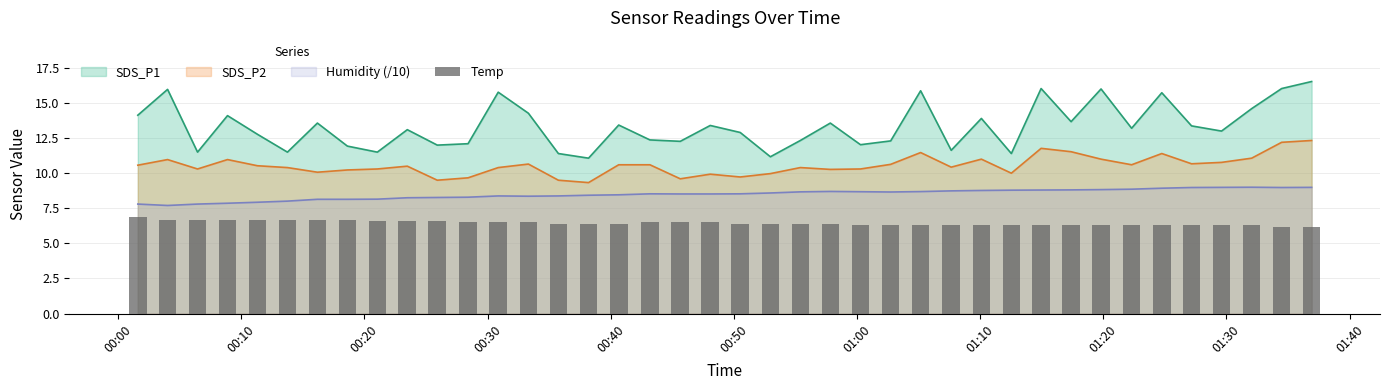

True or false: Humidity (/10) and SDS_P2 cross at least once.

False